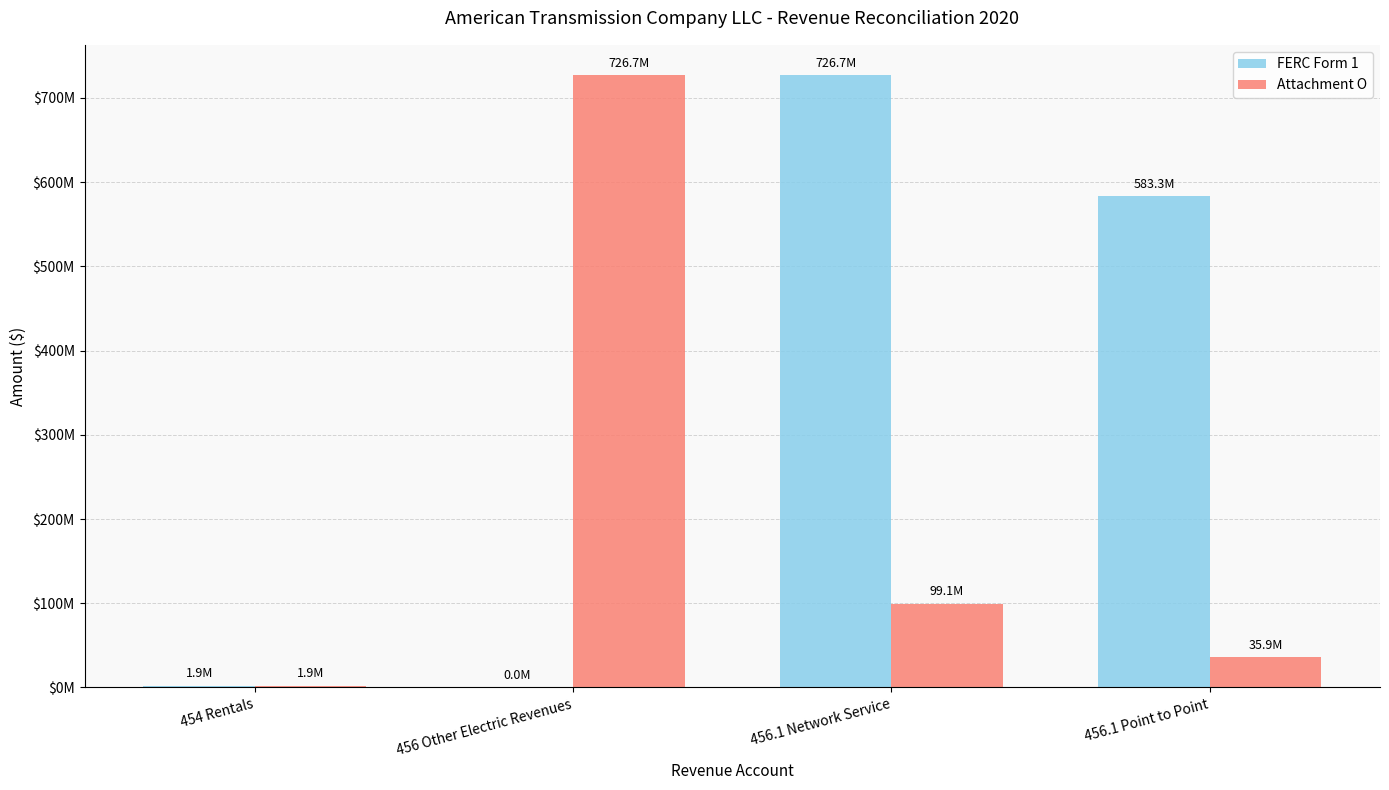

Are the bars horizontal?

No